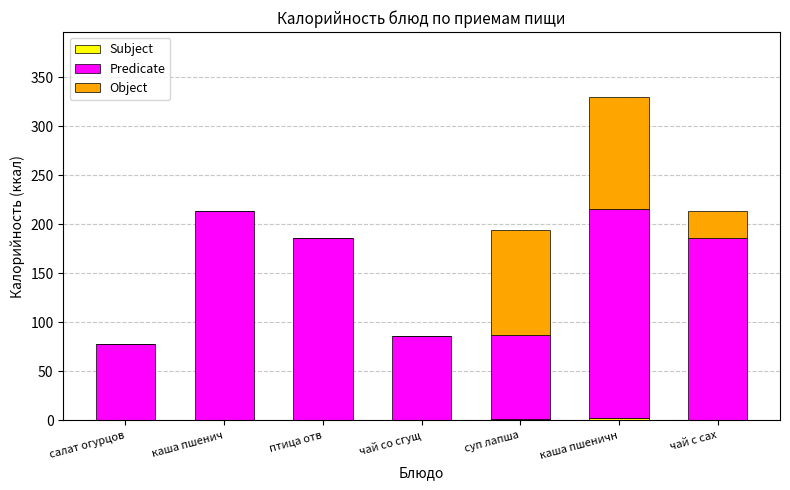

At which category is the sum across all series the highest?

каша пшеничн